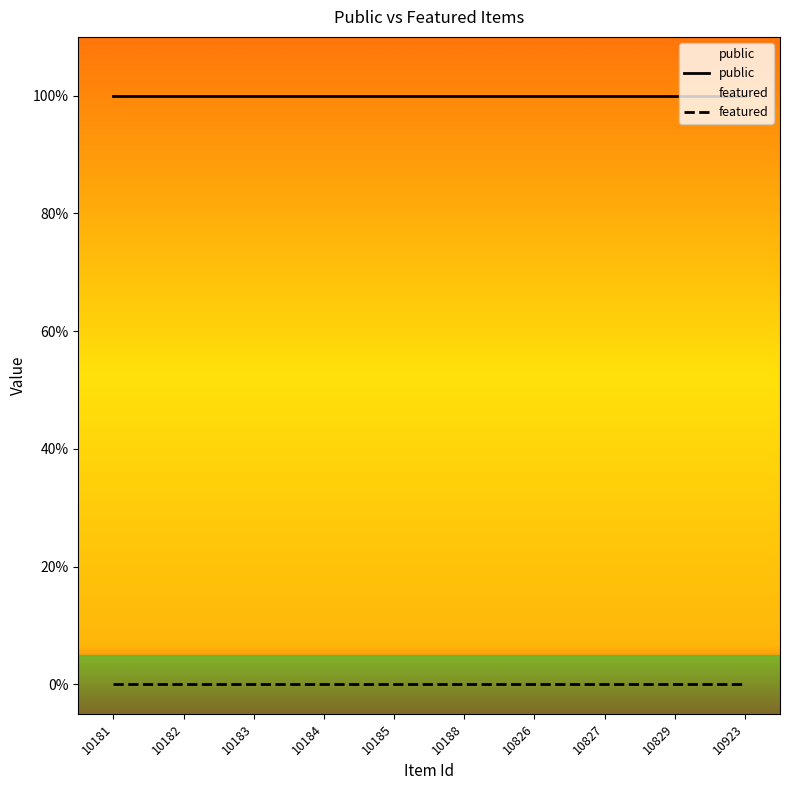

What is the total value across all series at 10181?

1